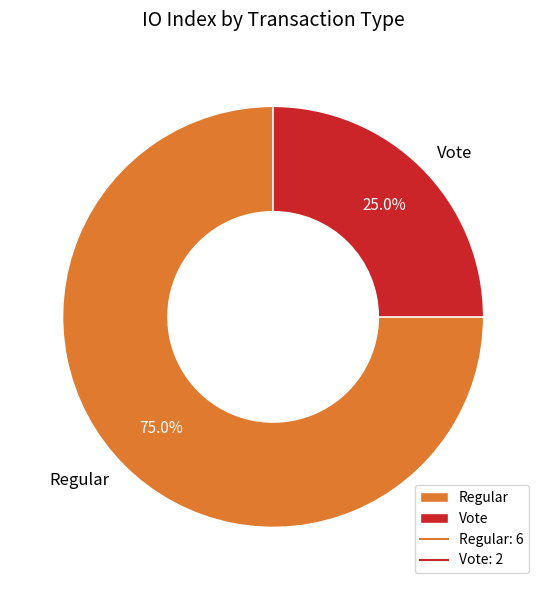

Rank the categories by value from lowest to highest.

Vote, Regular